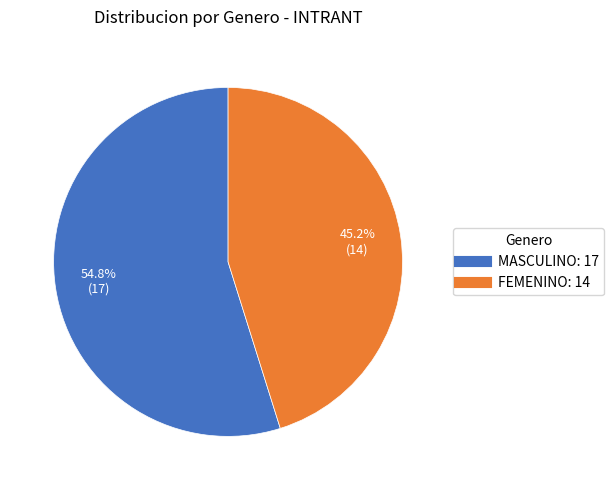

What is the ratio of the value at MASCULINO: 17 to the value at FEMENINO: 14?

1.2